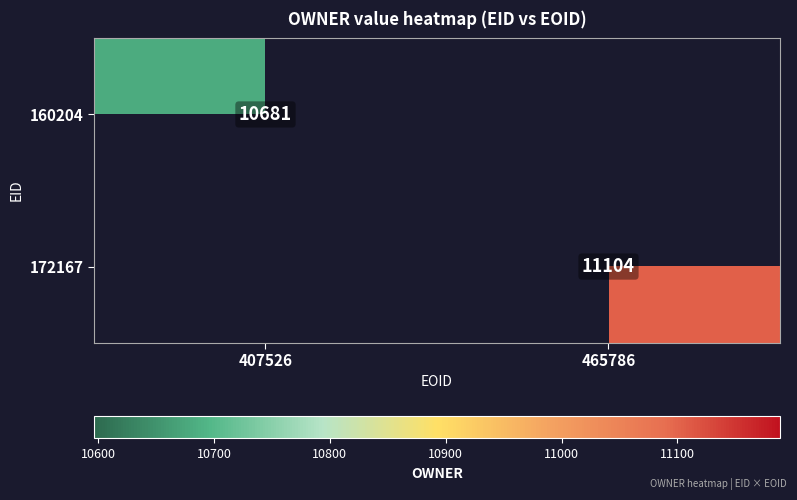

The value of 160204 at 407526 is 10681. True or false?

True